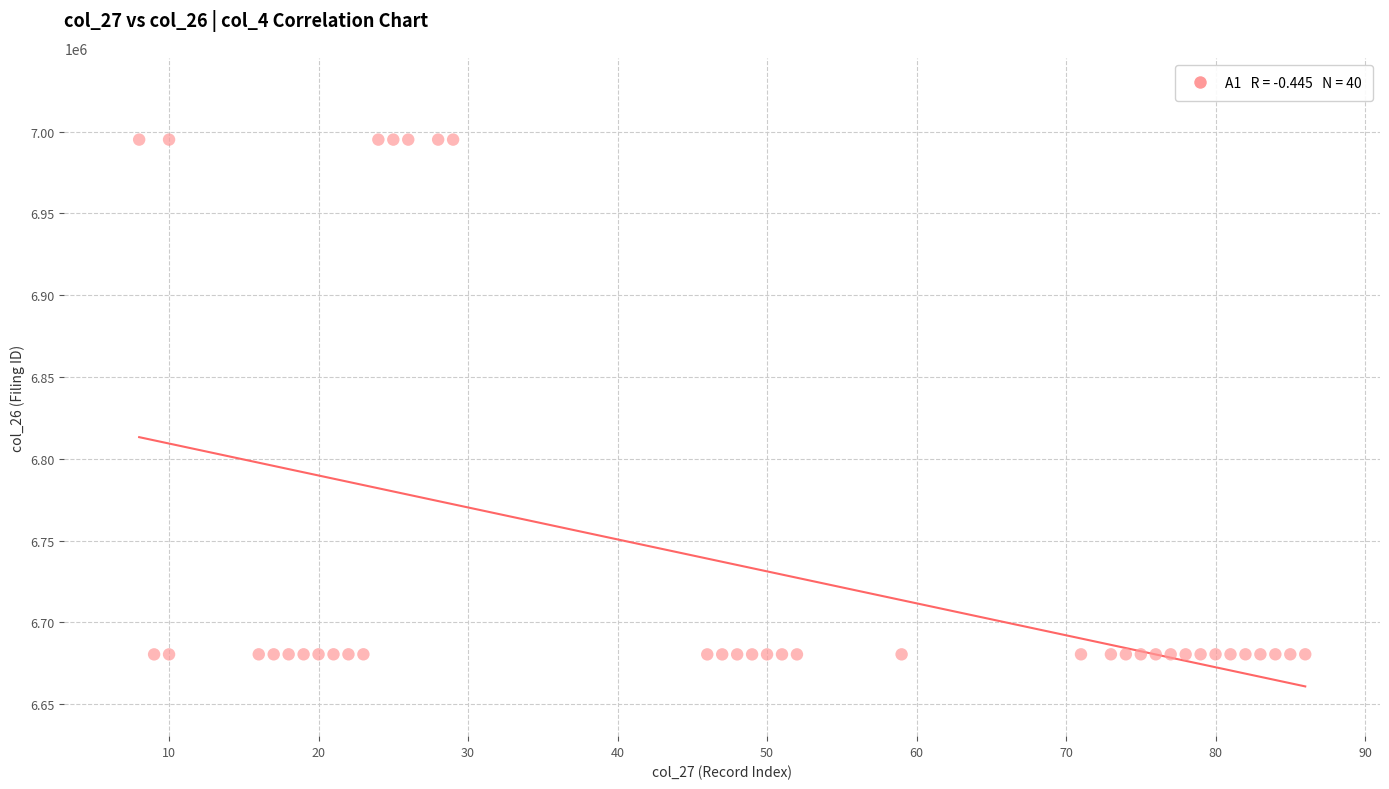

What is the range of Y values (max minus min)?

314769